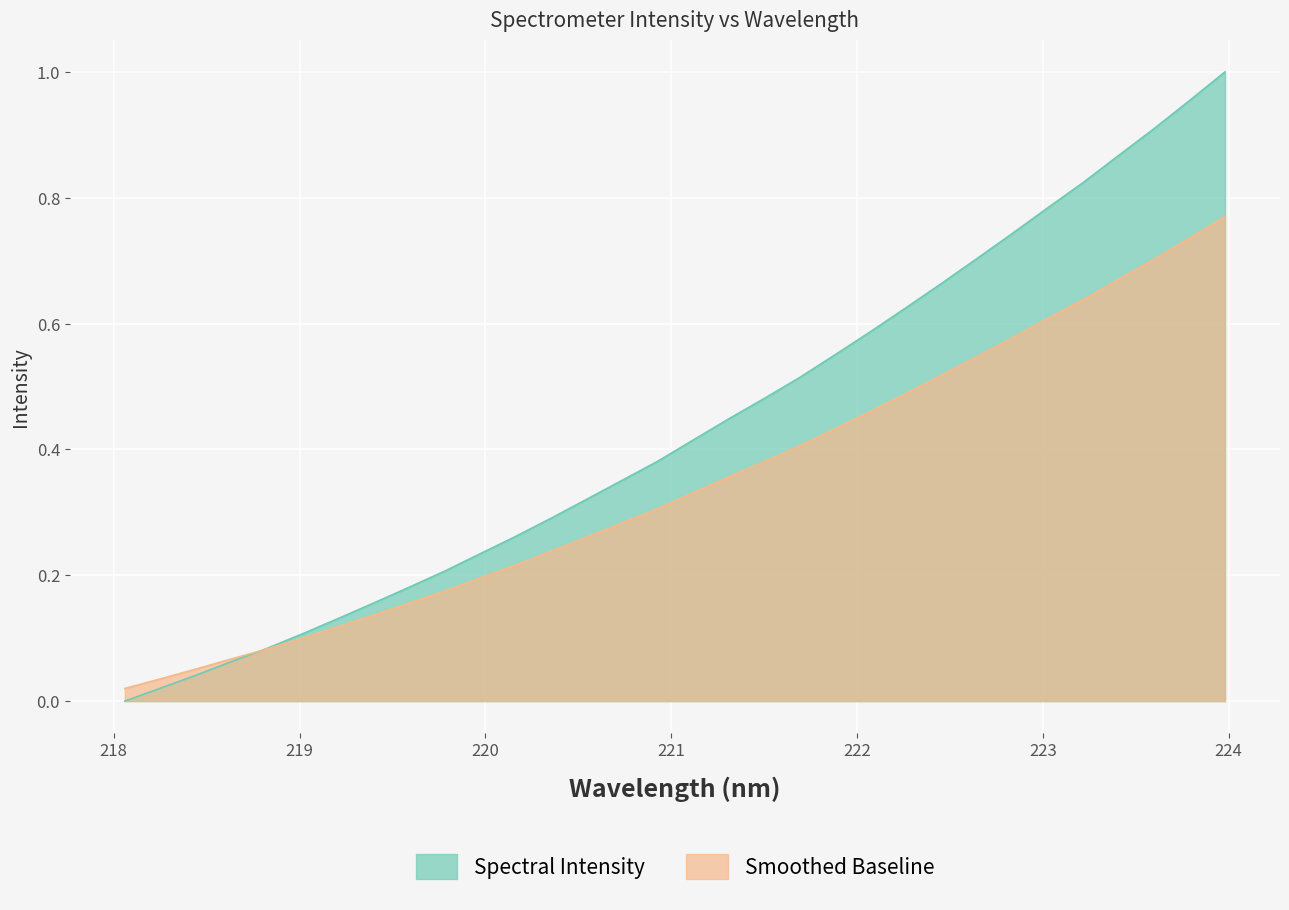

Does the chart display data point markers on the line(s)?

No